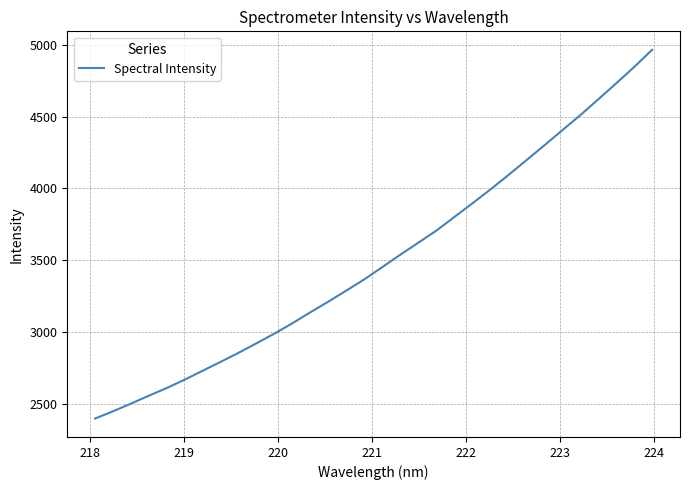

What is the greatest value displayed?

4964.1